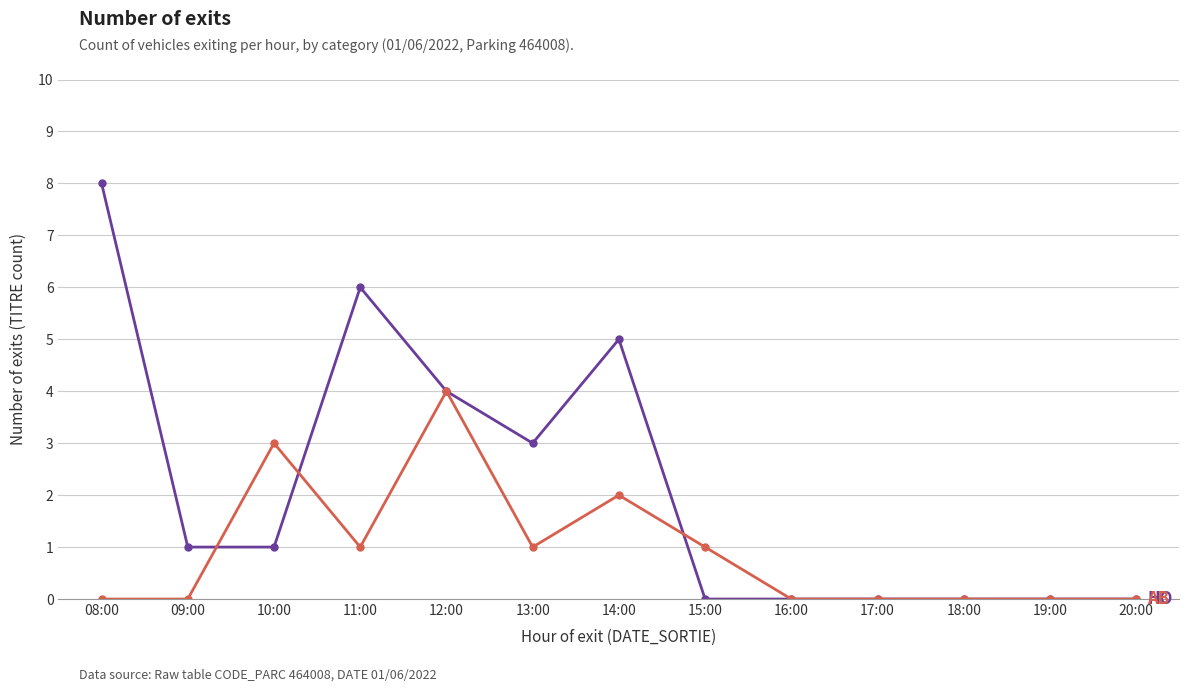

How many lines are shown in the chart?

2